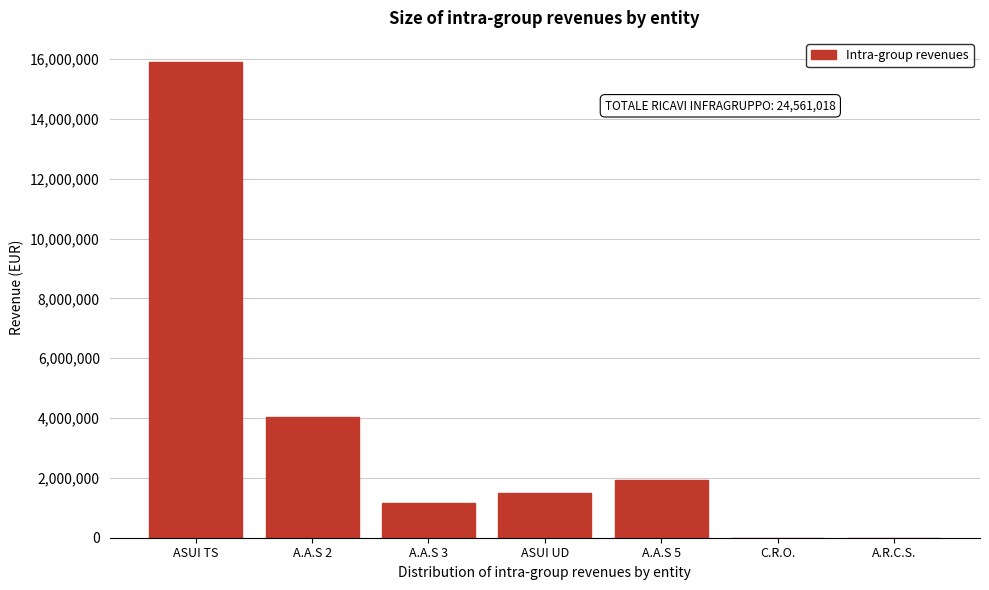

Is it true that the value at A.A.S 5 is 3081222?

False